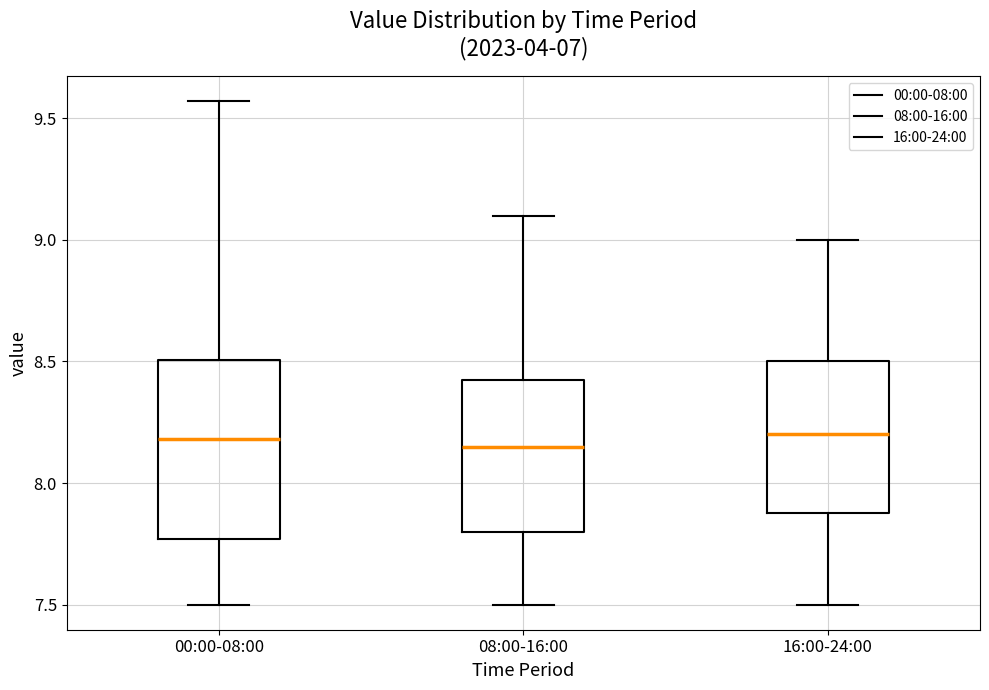

Reading left to right, read every box against the y-axis: the position of its median line, the range the box covers, and the ends of its whiskers. The values are not printed on the chart, so give them approximately, as read against the axis.

00:00-08:00: median 8.20, box 7.75 to 8.50, whiskers 7.50 to 9.55
08:00-16:00: median 8.15, box 7.80 to 8.45, whiskers 7.50 to 9.10
16:00-24:00: median 8.20, box 7.90 to 8.50, whiskers 7.50 to 9.00